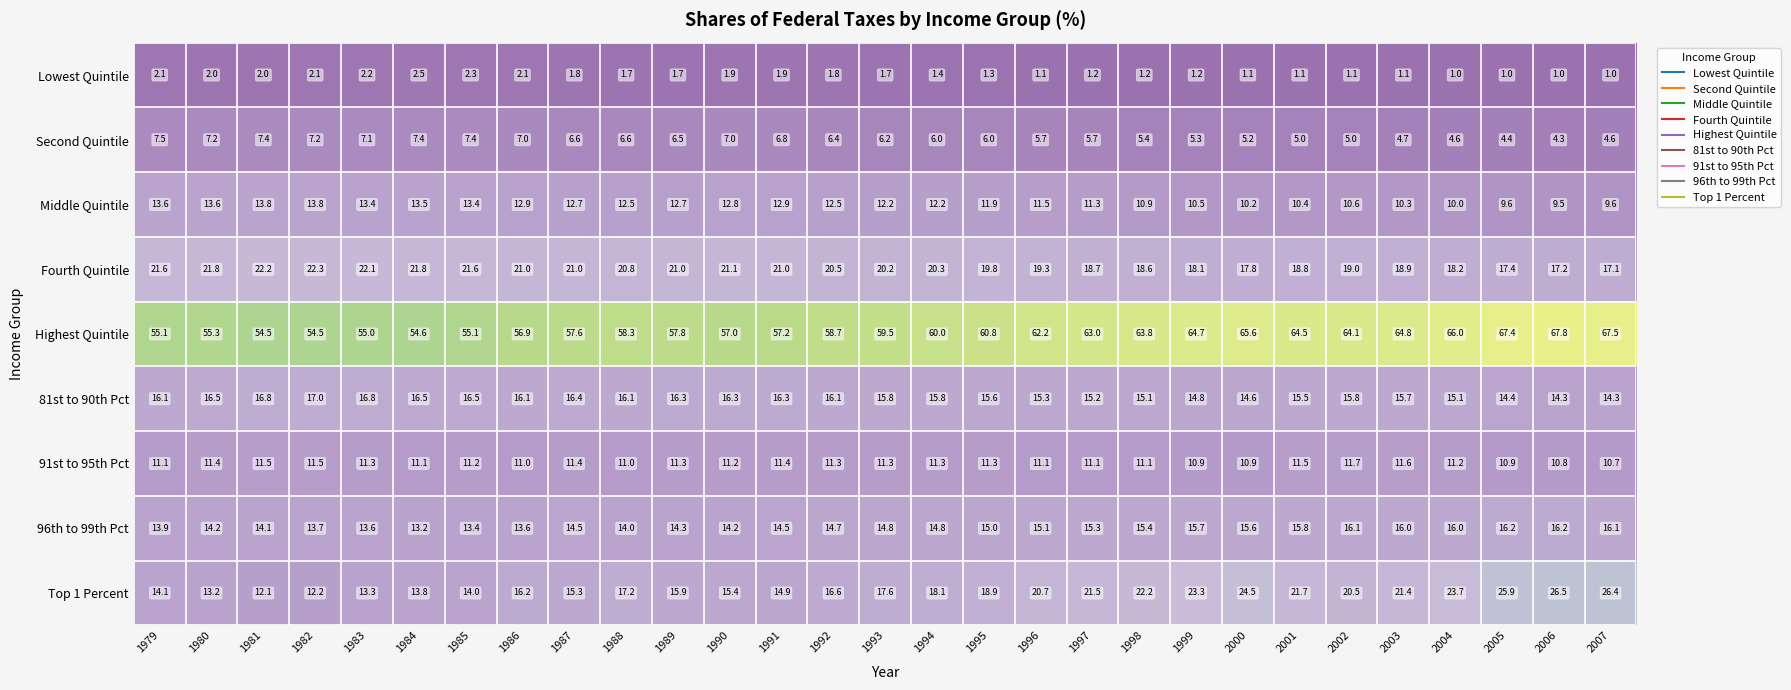

Rank the series at 1999 from highest to lowest value.

Highest Quintile, Top 1 Percent, Fourth Quintile, 96th to 99th Pct, 81st to 90th Pct, 91st to 95th Pct, Middle Quintile, Second Quintile, Lowest Quintile